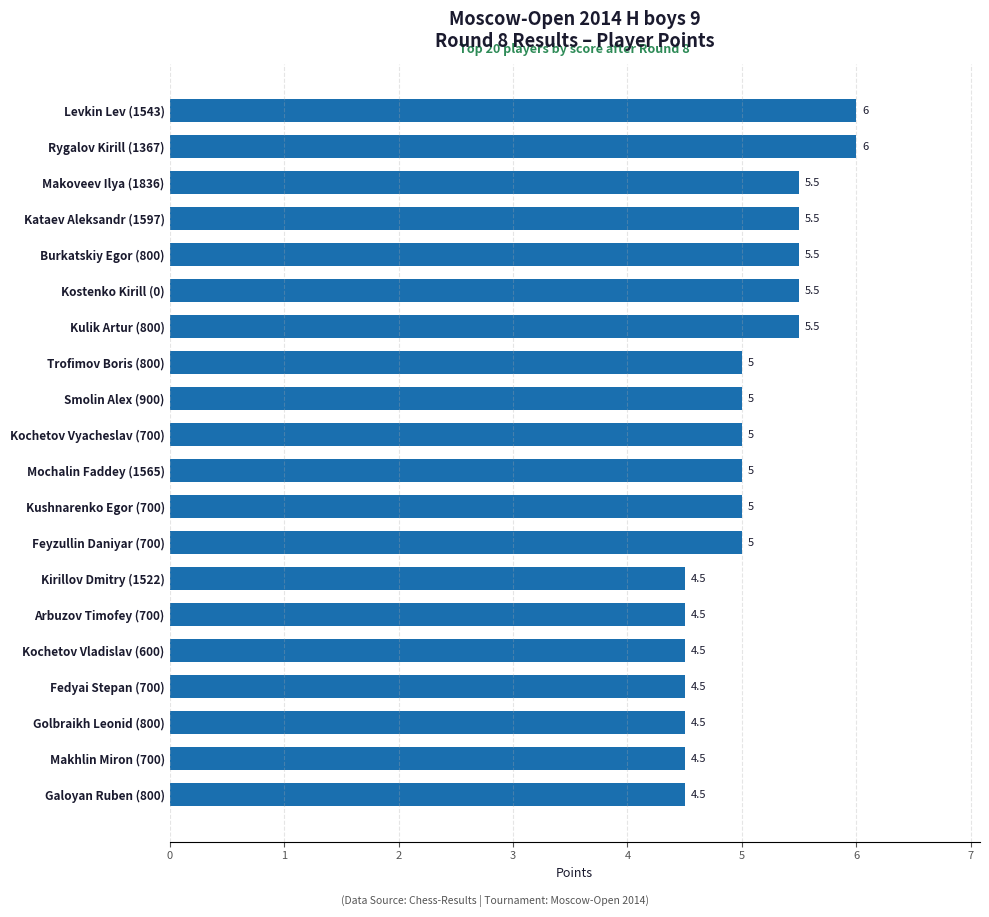

Reading top to bottom, list all the values displayed in this chart.

Levkin Lev (1543)=6.0	Rygalov Kirill (1367)=6.0	Makoveev Ilya (1836)=5.5	Kataev Aleksandr (1597)=5.5	Burkatskiy Egor (800)=5.5	Kostenko Kirill (0)=5.5	Kulik Artur (800)=5.5	Trofimov Boris (800)=5.0	Smolin Alex (900)=5.0	Kochetov Vyacheslav (700)=5.0	Mochalin Faddey (1565)=5.0	Kushnarenko Egor (700)=5.0	Feyzullin Daniyar (700)=5.0	Kirillov Dmitry (1522)=4.5	Arbuzov Timofey (700)=4.5	Kochetov Vladislav (600)=4.5	Fedyai Stepan (700)=4.5	Golbraikh Leonid (800)=4.5	Makhlin Miron (700)=4.5	Galoyan Ruben (800)=4.5